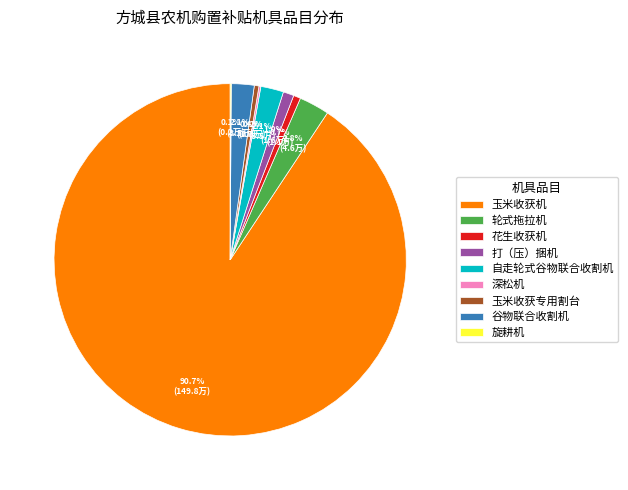

What is the total percentage of 自走轮式谷物联合收割机 and 谷物联合收割机?

4.2%